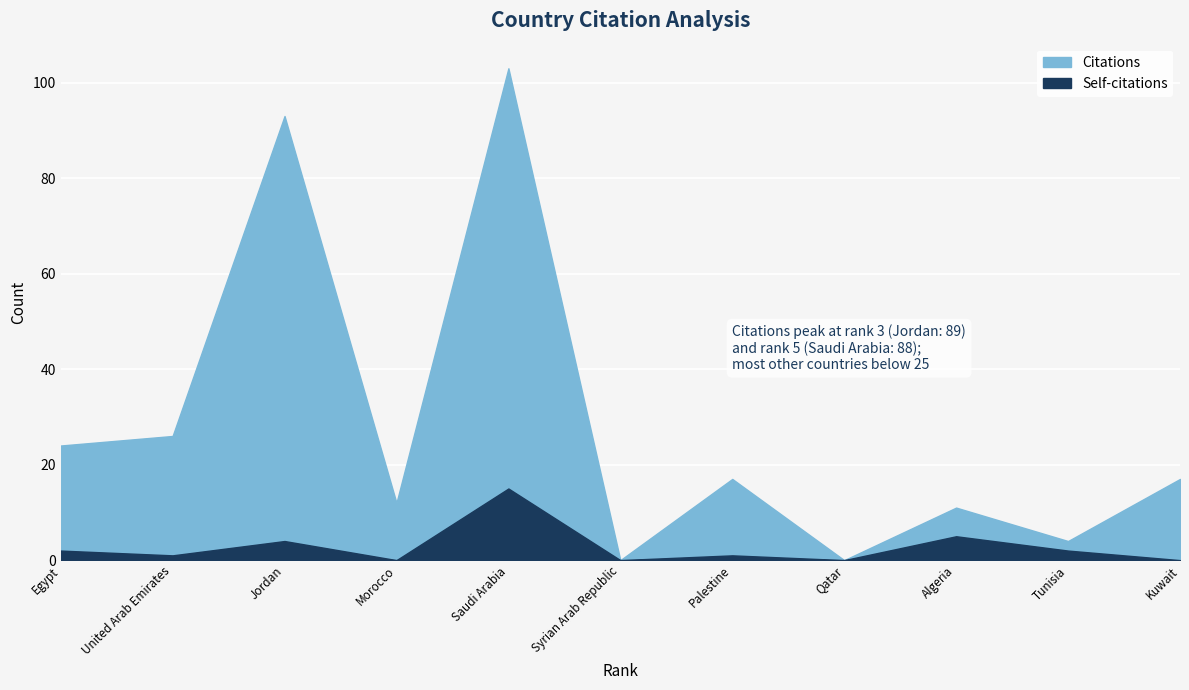

What are all the series names shown in the legend?

Citations, Self-citations